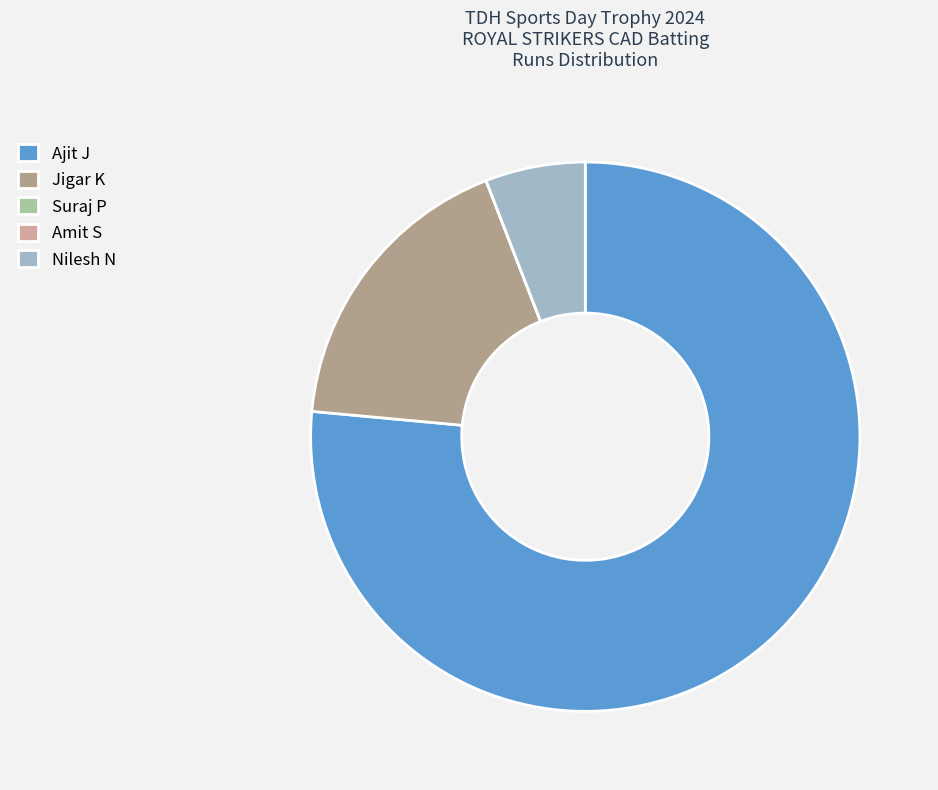

Is the sum of Jigar K and Nilesh N greater than half?

No